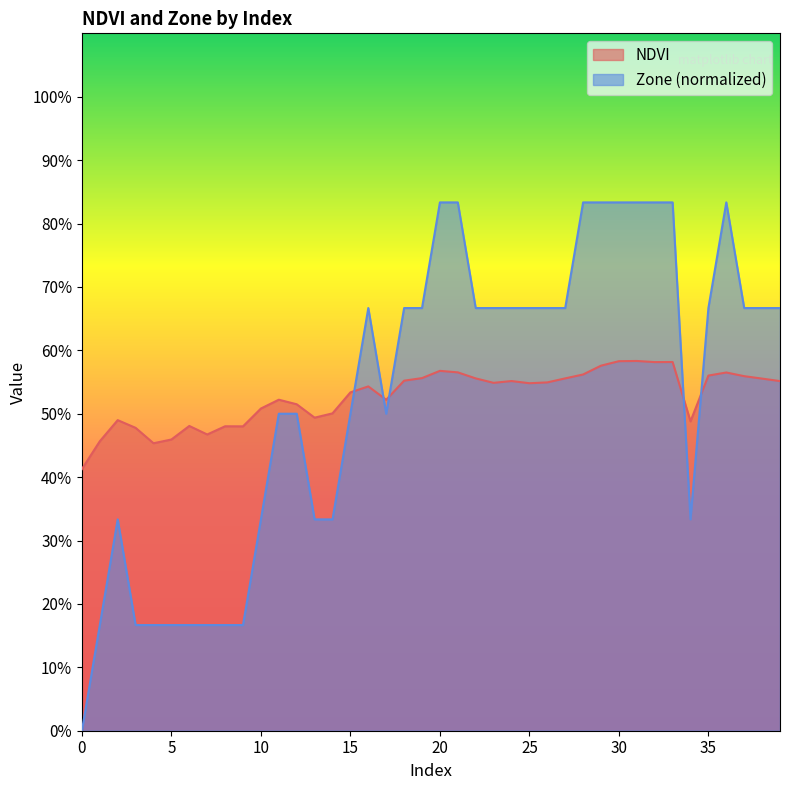

What is the total value across all series at 35?

1.2